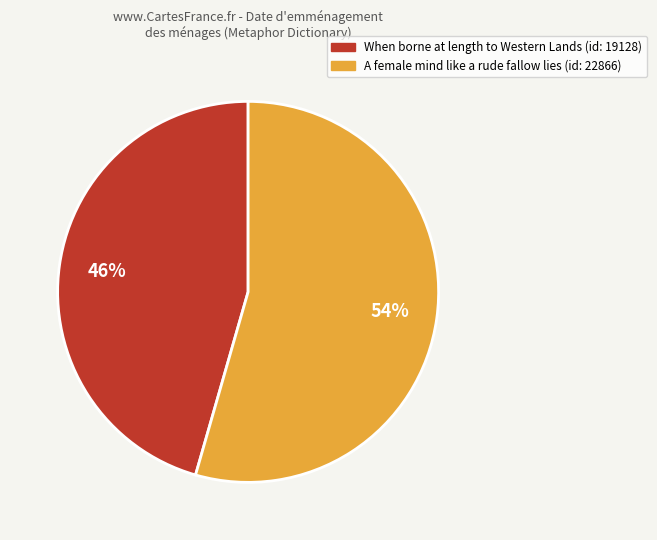

Combined, do When borne at length to Western Lands and A female mind like a rude fallow lies account for over 50%?

Yes